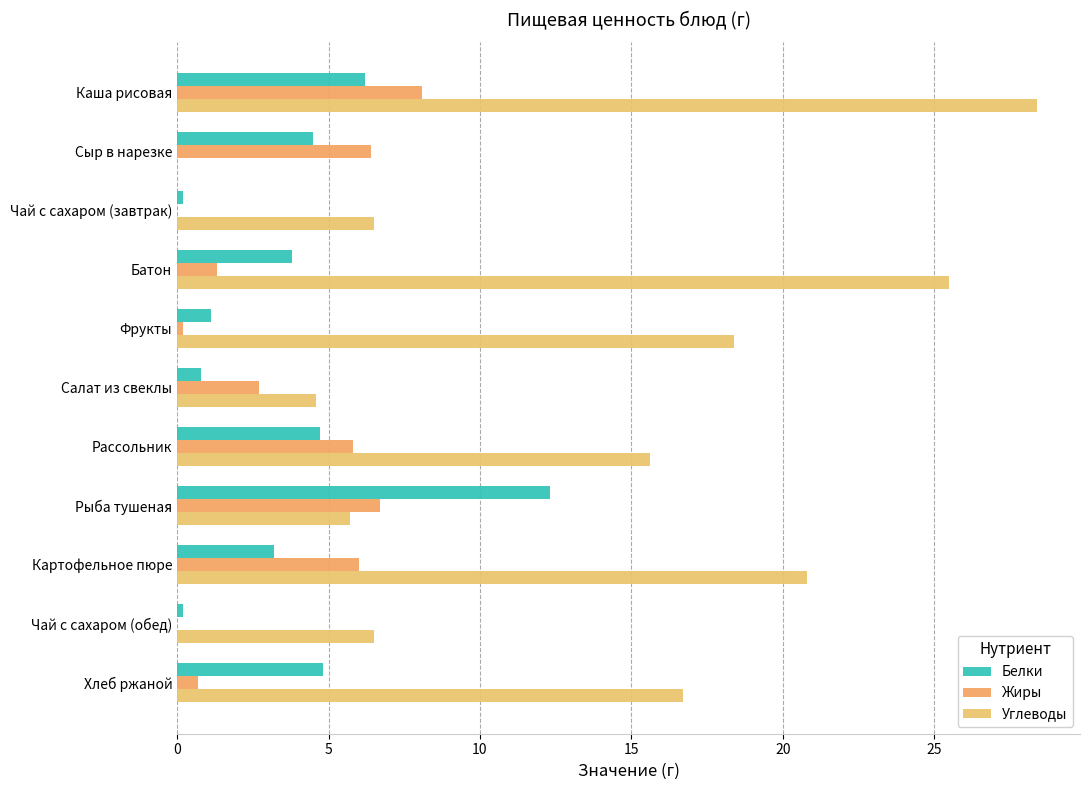

How many values in Углеводы are above zero?

10